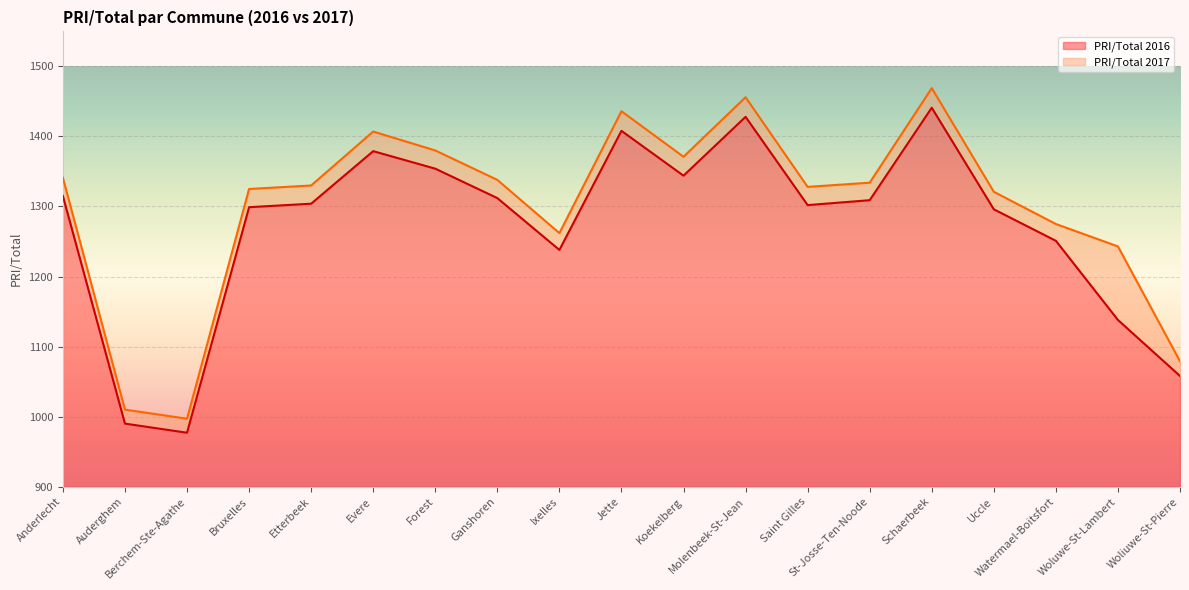

True or false: PRI/Total 2016 and PRI/Total 2017 intersect in this chart.

False